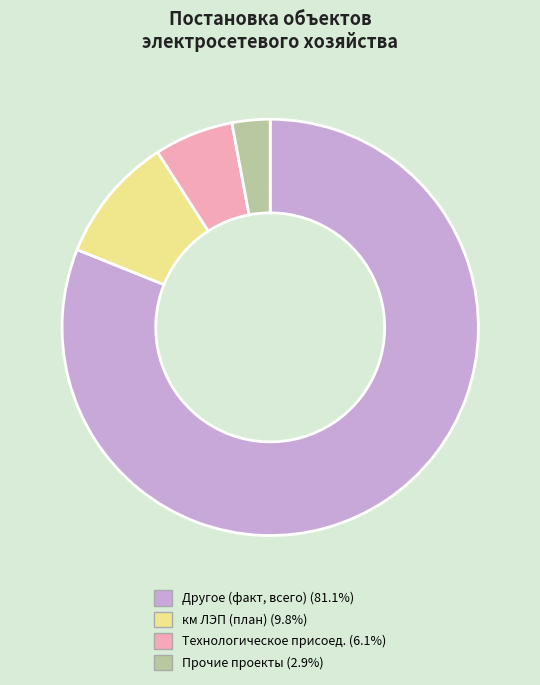

Does any single category account for the majority?

Yes